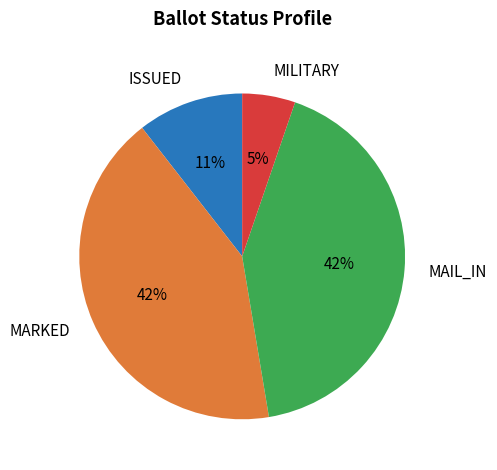

Is there a majority slice in this chart?

No